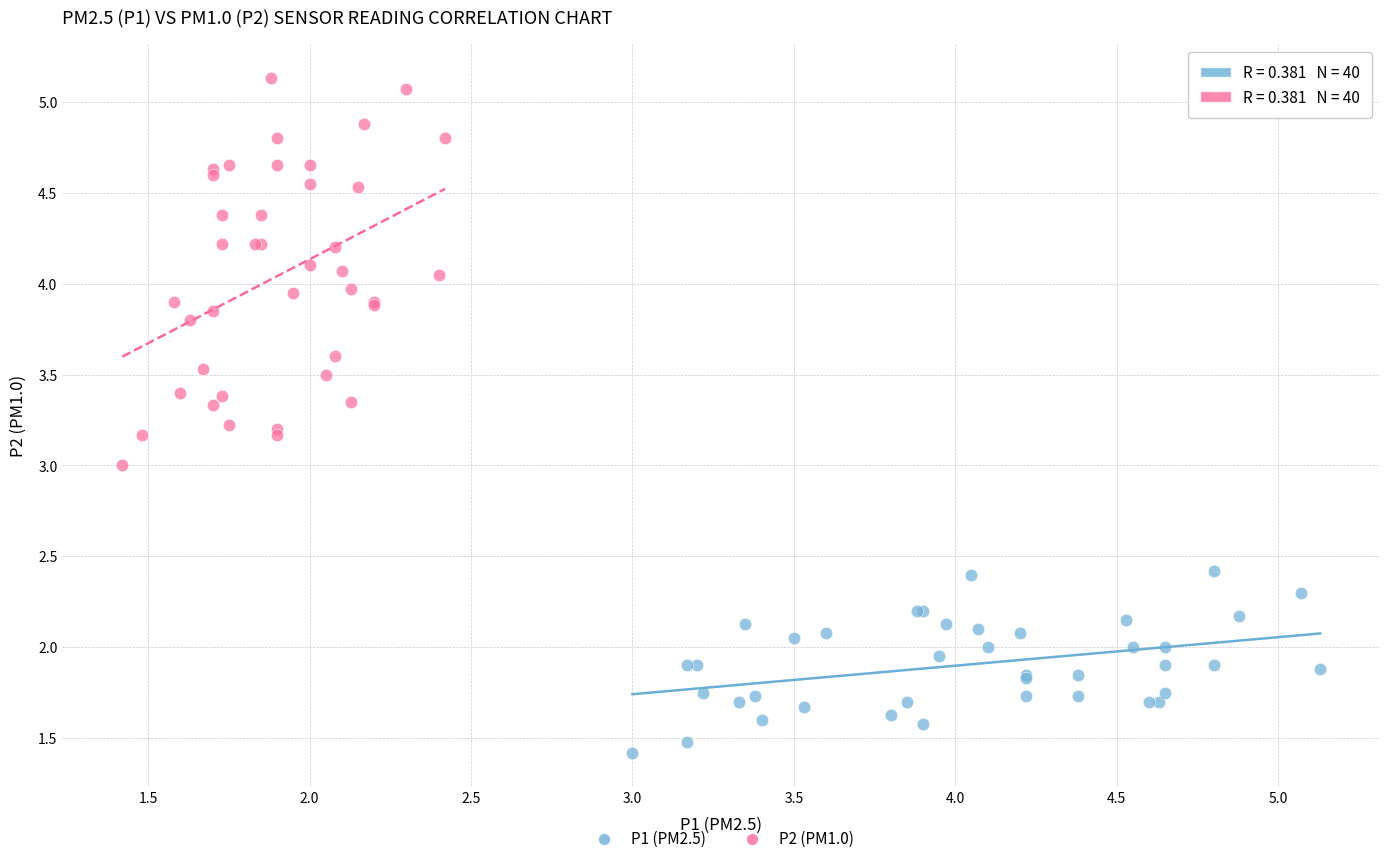

Which series has the widest spread of Y values?

P2 (PM1.0)